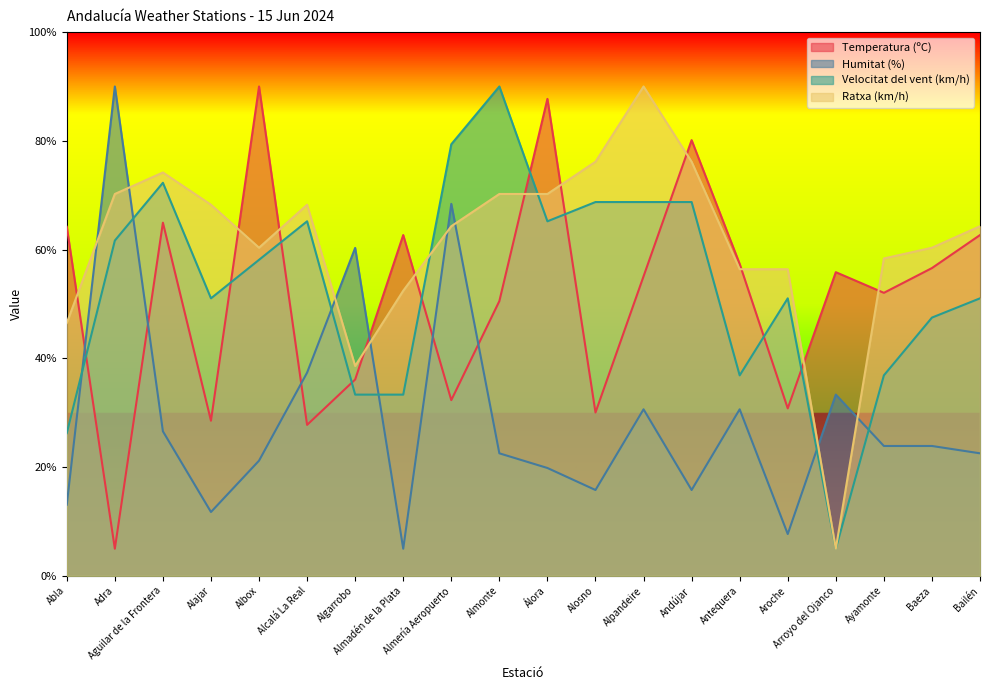

After their last crossing, which series has the higher values: Velocitat del vent (km/h) or Temperatura (ºC)?

Temperatura (ºC)